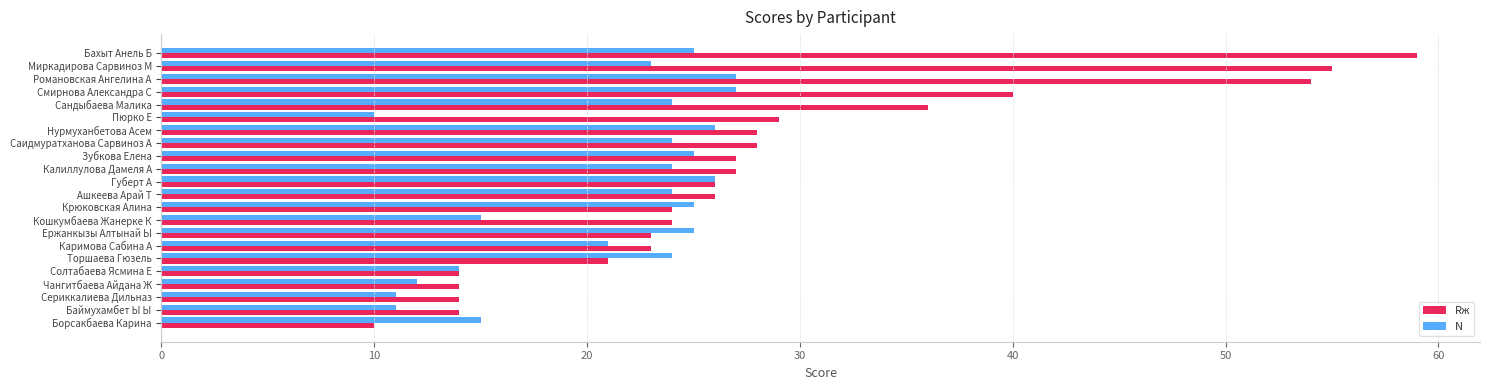

What is the total value across all series at Чангитбаева Айдана Ж?

26